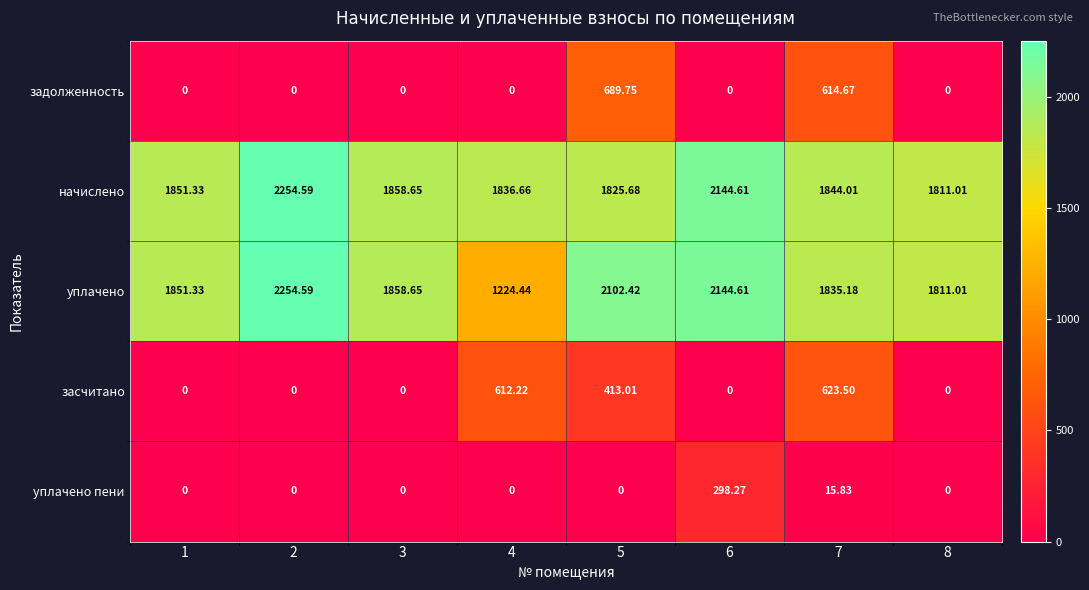

Which series has the largest total across all categories?

начислено